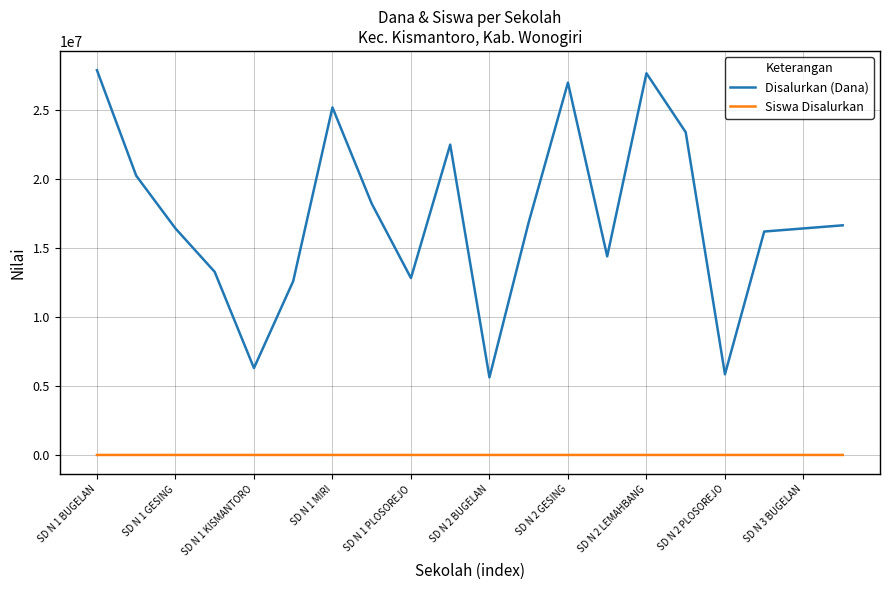

Which series has the widest spread of values?

Disalurkan (Dana)